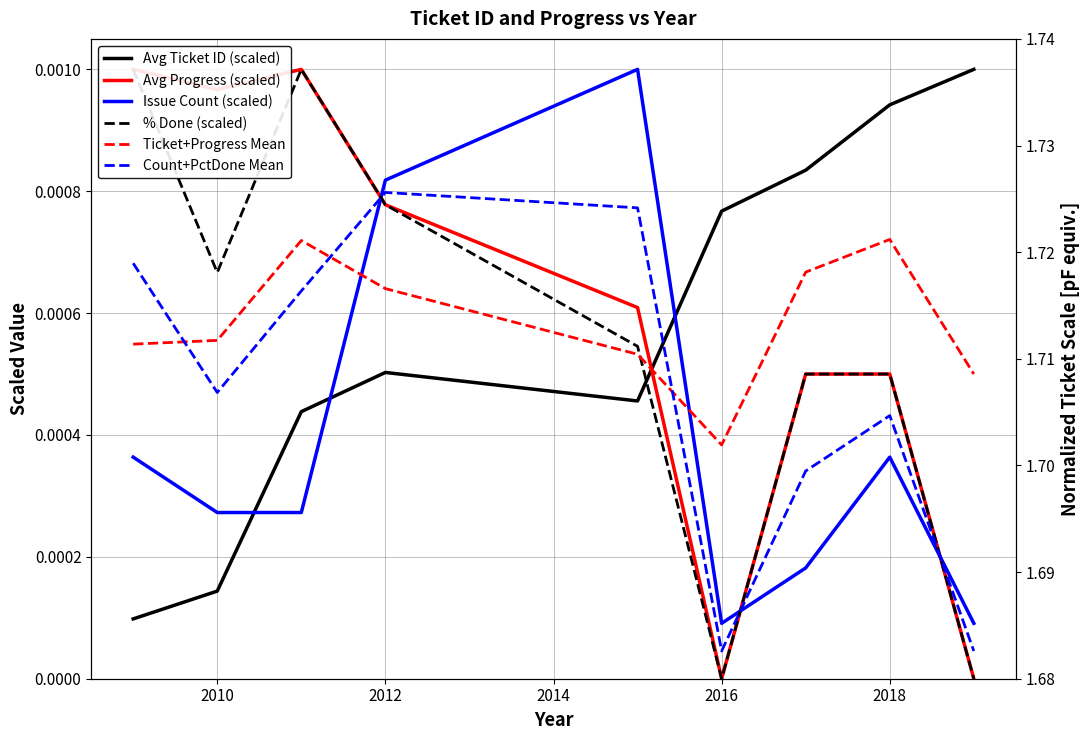

Does the chart display data point markers on the line(s)?

No